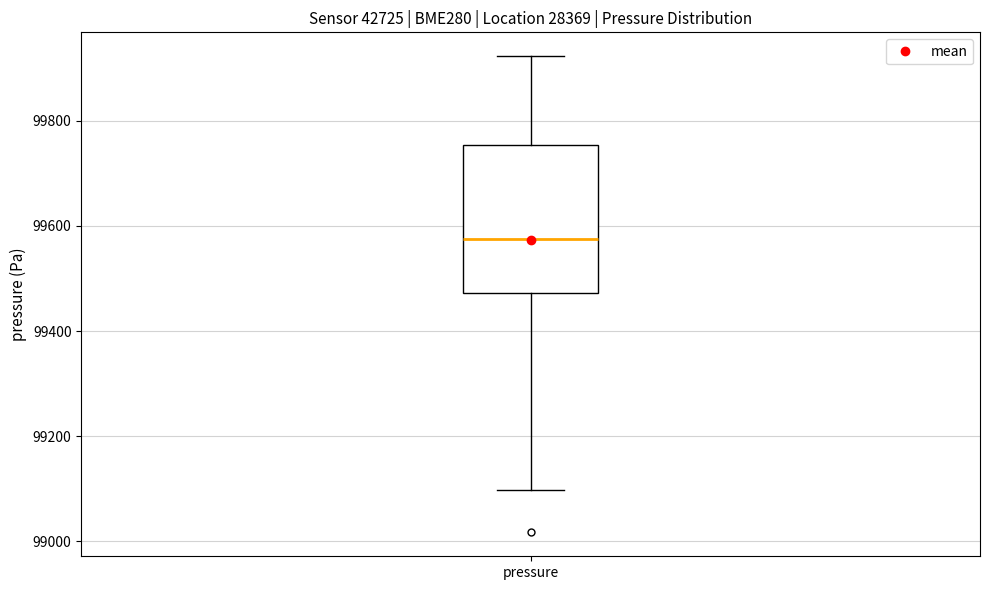

Read this box plot against the y-axis: the position of the median line, the range covered by the box, and the ends of both whiskers. The values are not printed on the chart, so give them approximately, as read against the axis.

median 99580, box 99480 to 99760, whiskers 99100 to 99920